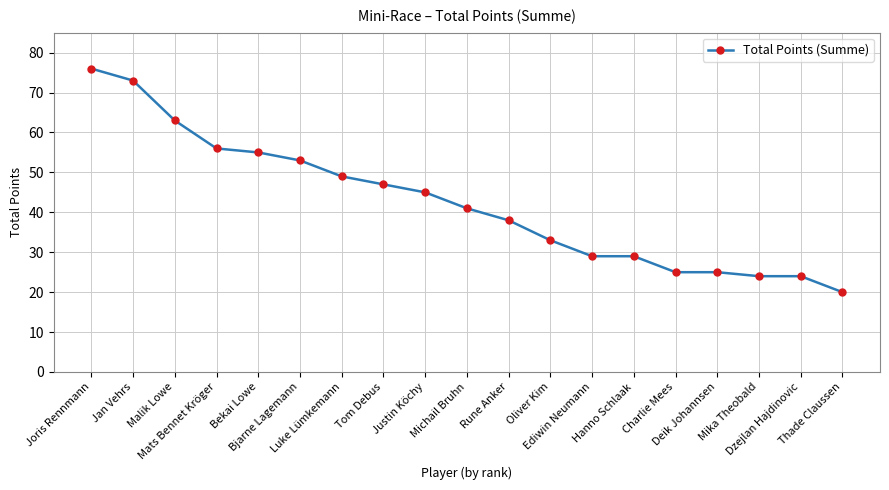

What is the label of the 2nd point from the left?

Jan Vehrs